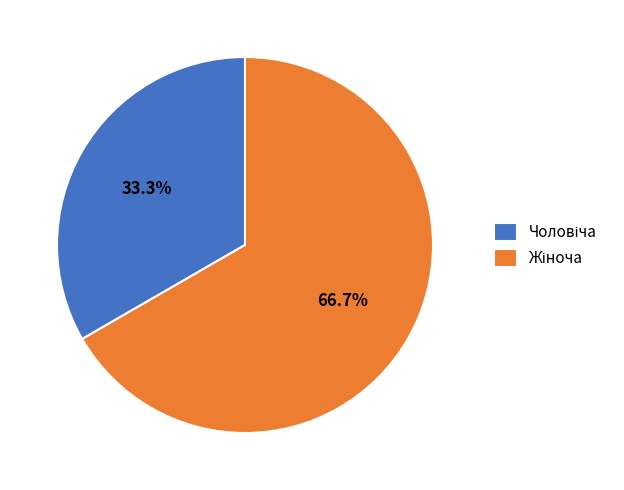

Is there a majority slice in this chart?

Yes